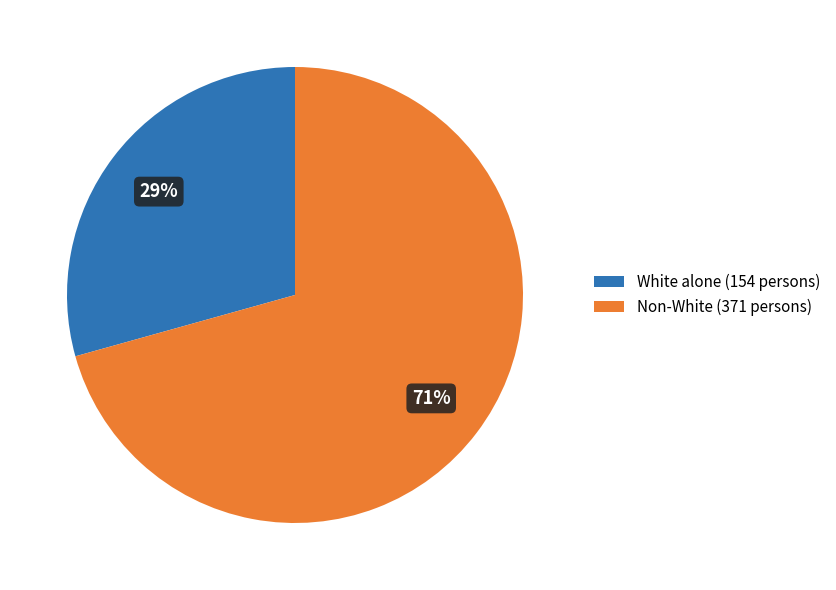

To the nearest percent, what is the combined percentage of Non-White (371 persons) and White alone (154 persons)?

100%